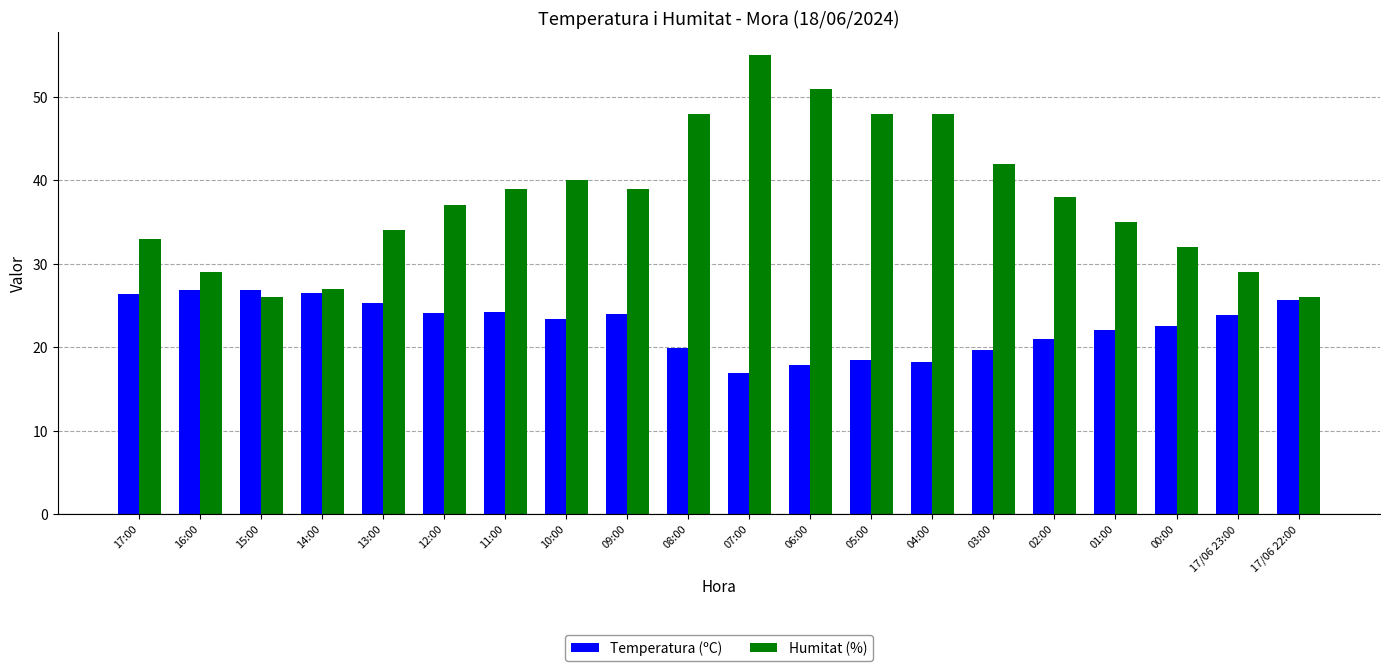

What are all the series names shown in the legend?

Temperatura (ºC), Humitat (%)